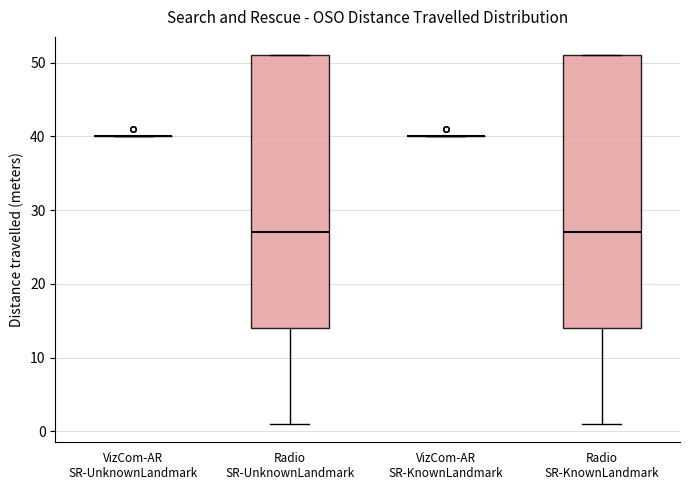

Reading left to right, read every box against the y-axis: the position of its median line, the range the box covers, and the ends of its whiskers. The values are not printed on the chart, so give them approximately, as read against the axis.

VizCom-AR SR-UnknownLandmark: box collapsed to a line at 40, whiskers 40 to 40
Radio SR-UnknownLandmark: median 27, box 14 to 51, whiskers 1 to 51
VizCom-AR SR-KnownLandmark: box collapsed to a line at 40, whiskers 40 to 40
Radio SR-KnownLandmark: median 27, box 14 to 51, whiskers 1 to 51